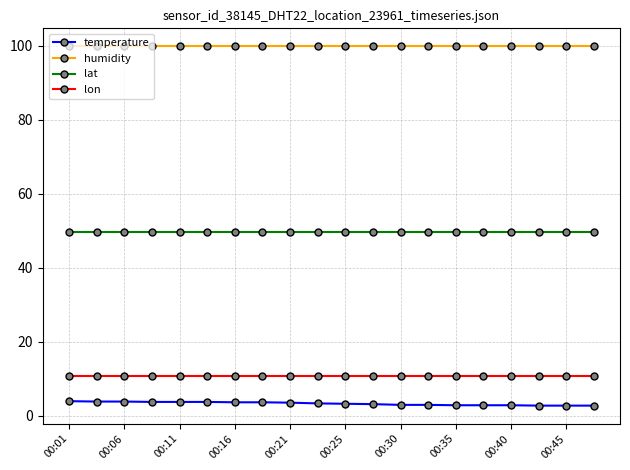

What is the greatest value displayed?

99.9